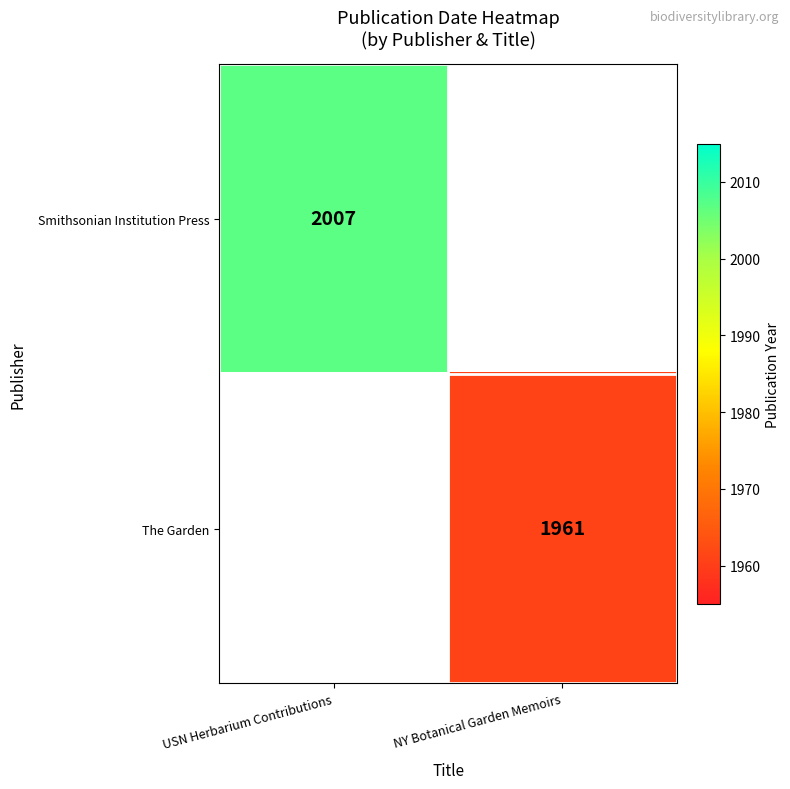

Is the value of The Garden at NY Botanical Garden Memoirs greater than the value of Smithsonian Institution Press at USN Herbarium Contributions?

No